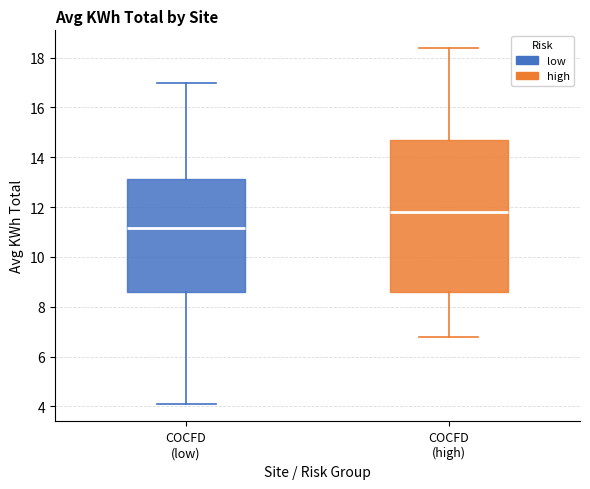

Reading left to right, transcribe this box plot: for each box, give where its median line is, the range the box spans, and where its two whiskers end, as read against the y-axis. The values are not printed on the chart, so give them approximately, as read against the axis.

COCFD (low): median 11.2, box 8.6 to 13.2, whiskers 4.2 to 17.0
COCFD (high): median 11.8, box 8.6 to 14.6, whiskers 6.8 to 18.4